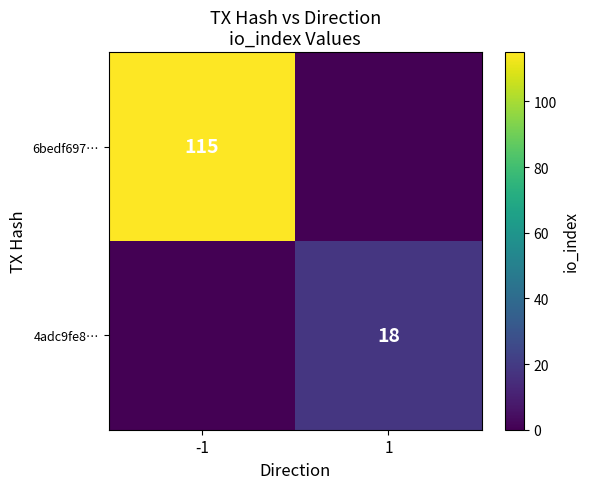

What is the total value across all series at -1?

115